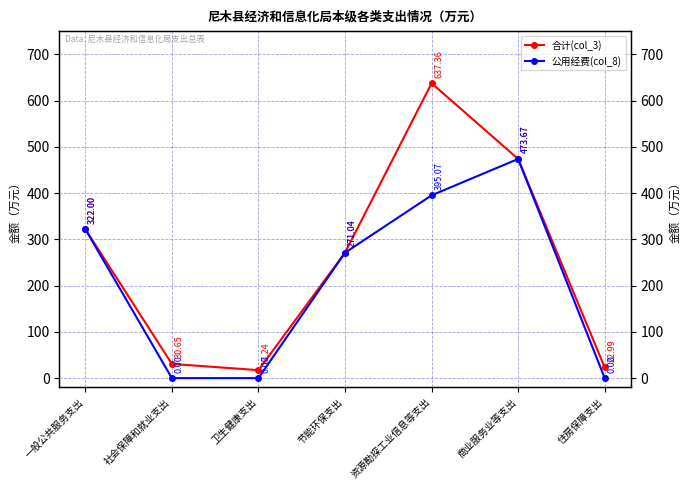

What is the value of the 合计(col_3) point at the 1st from the left?

322.0